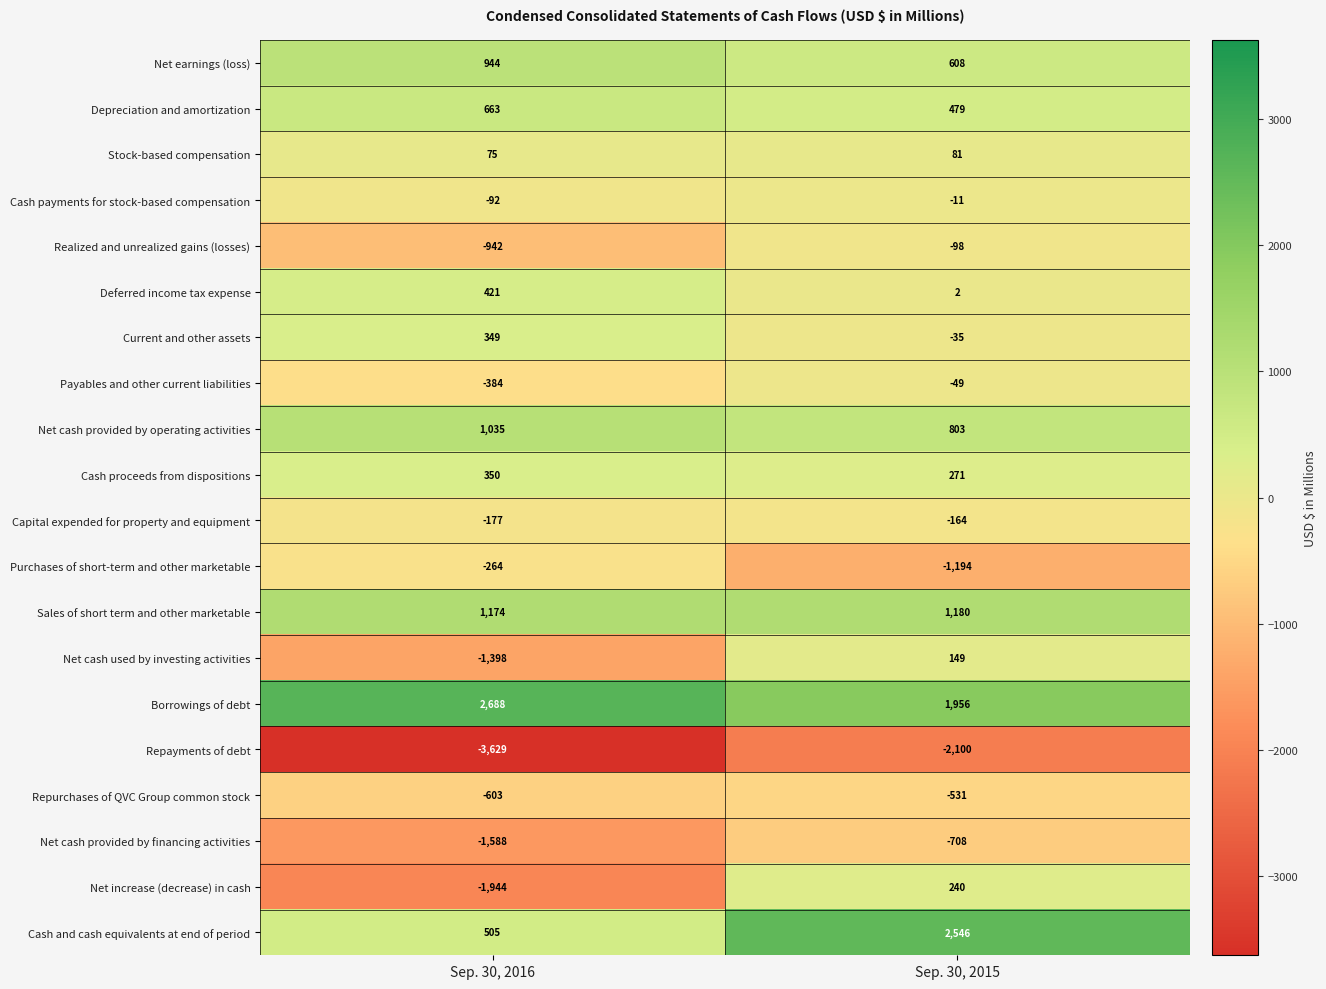

At which category is the sum across all series the highest?

Sep. 30, 2015